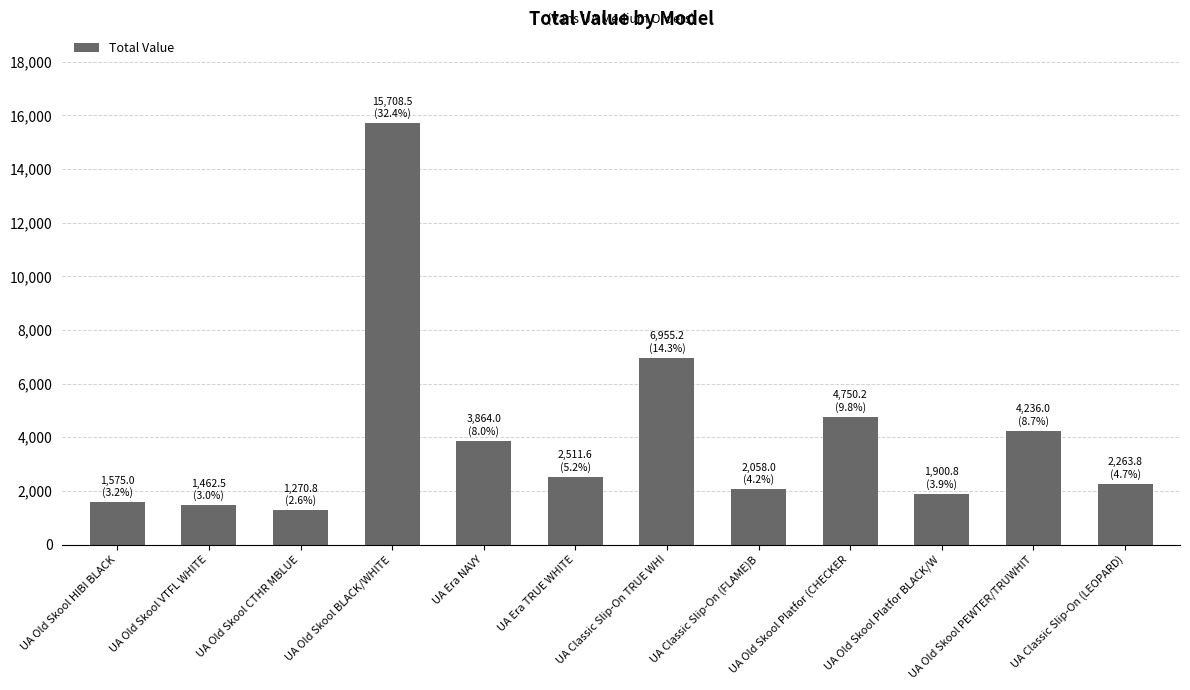

At which label does the data first exceed 2511?

UA Old Skool BLACK/WHITE